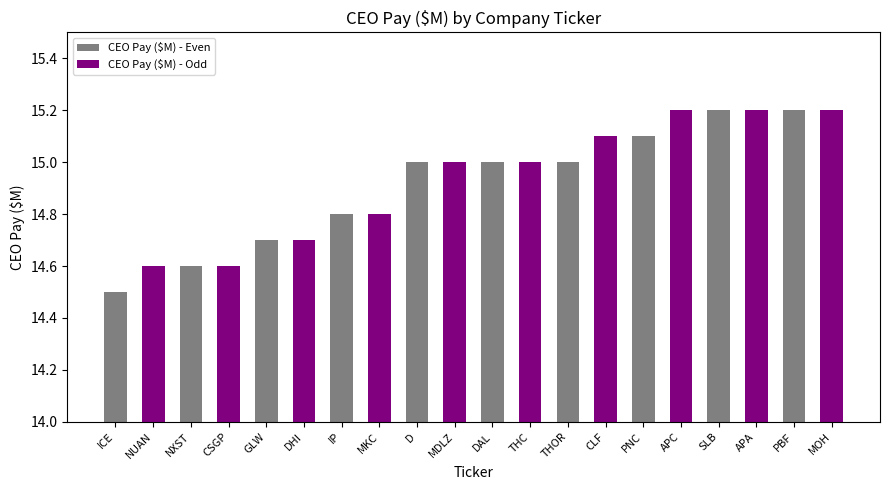

Which has a higher value, DHI or PBF?

PBF